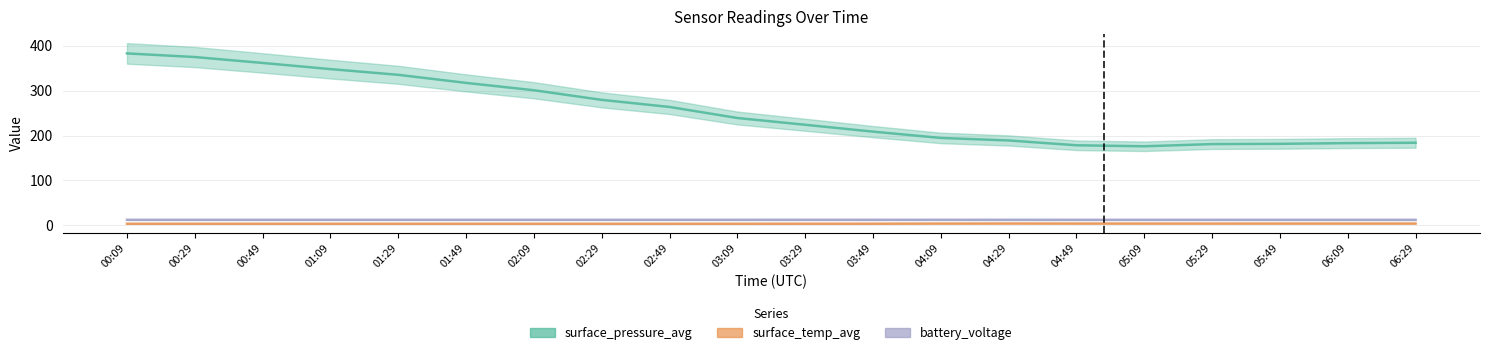

What is the minimum value for battery_voltage?

12.3